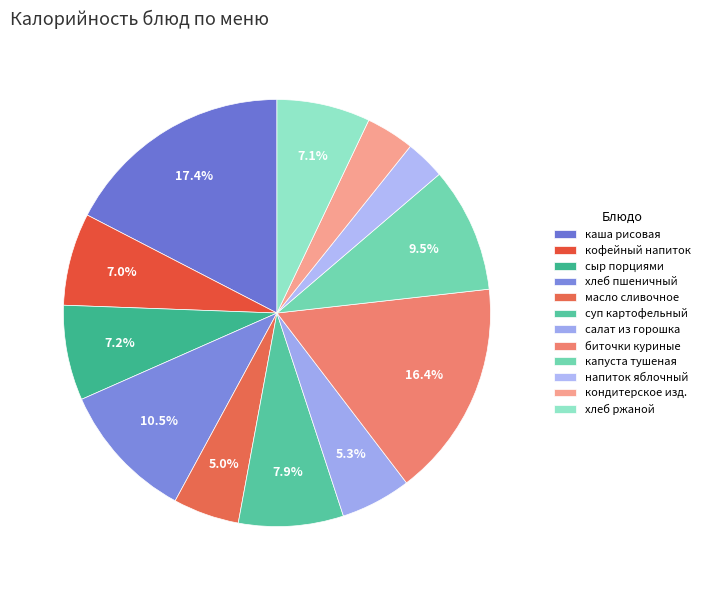

Is it true that напиток яблочный is 3% of the pie?

True